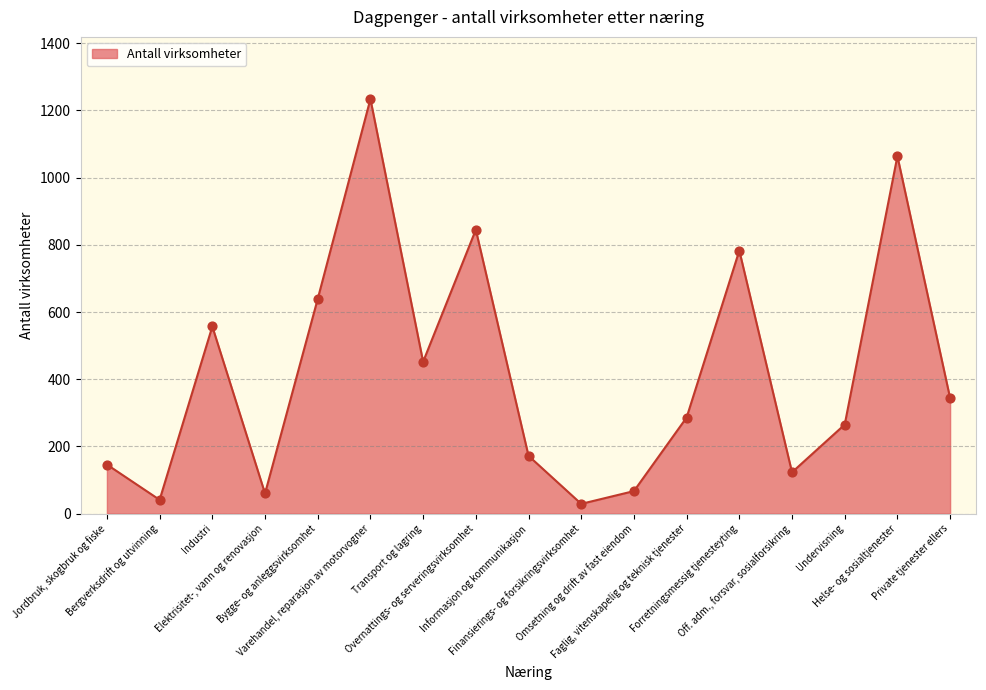

What is the change in value from Varehandel, reparasjon av motorvogner to Helse- og sosialtjenester?

-170